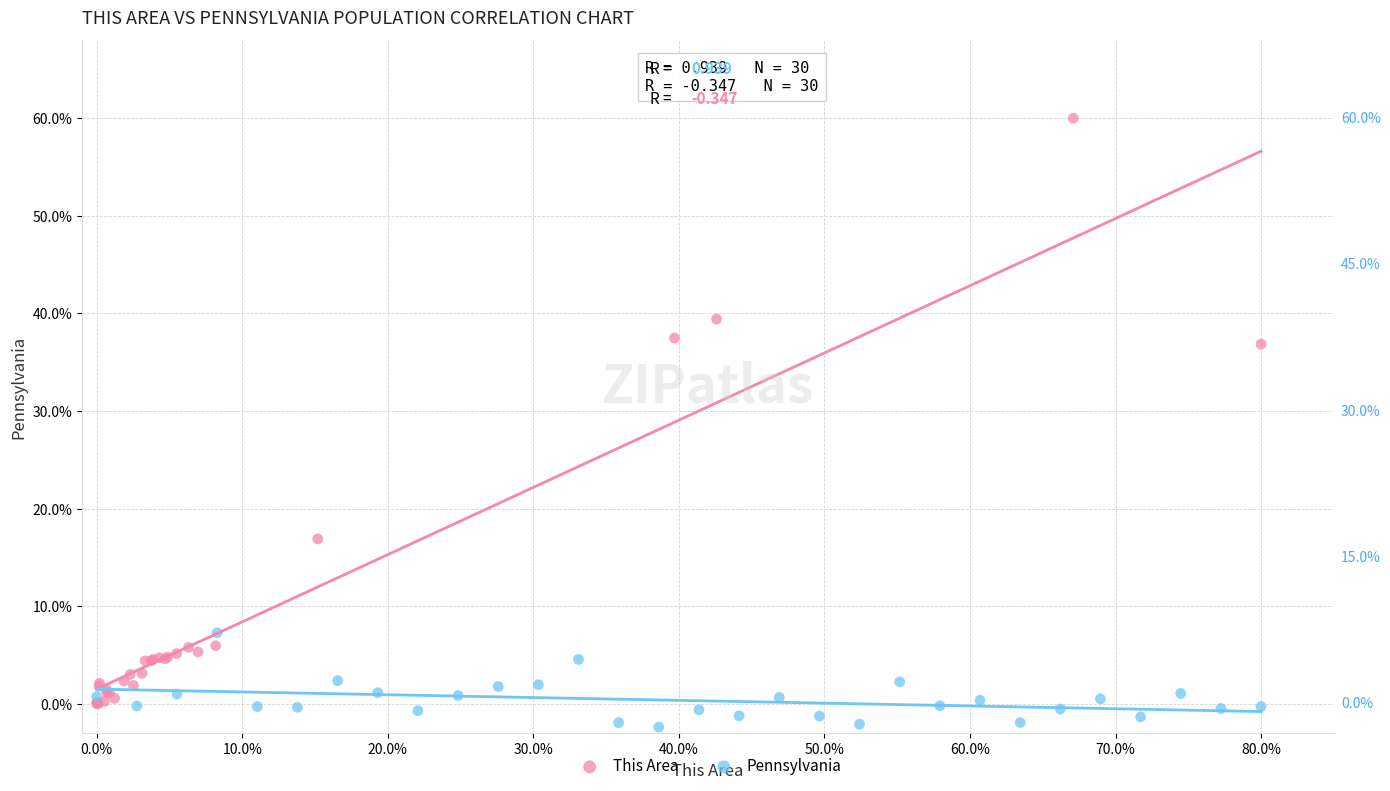

Which series reaches the maximum Y coordinate?

Pennsylvania